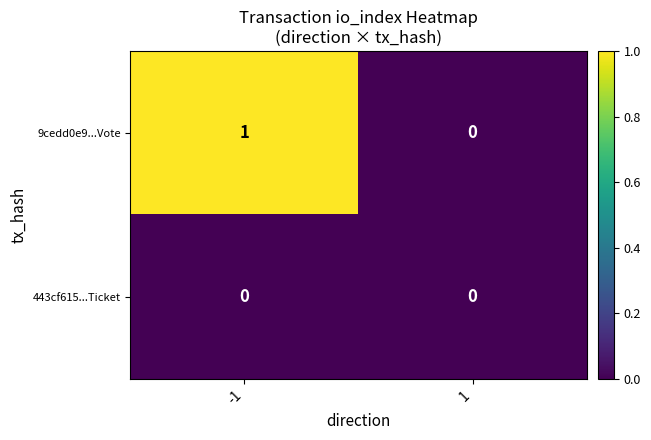

Reading left to right, extract all data points from this chart.

9cedd0e9...Vote: -1=1	1=0
443cf615...Ticket: -1=0	1=0